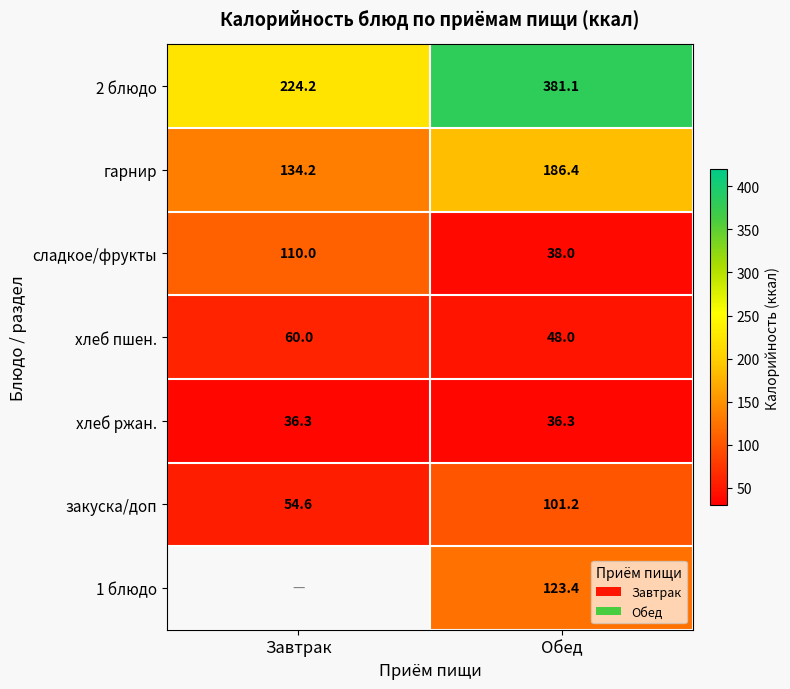

At which label is закуска/доп closest to 77?

Завтрак